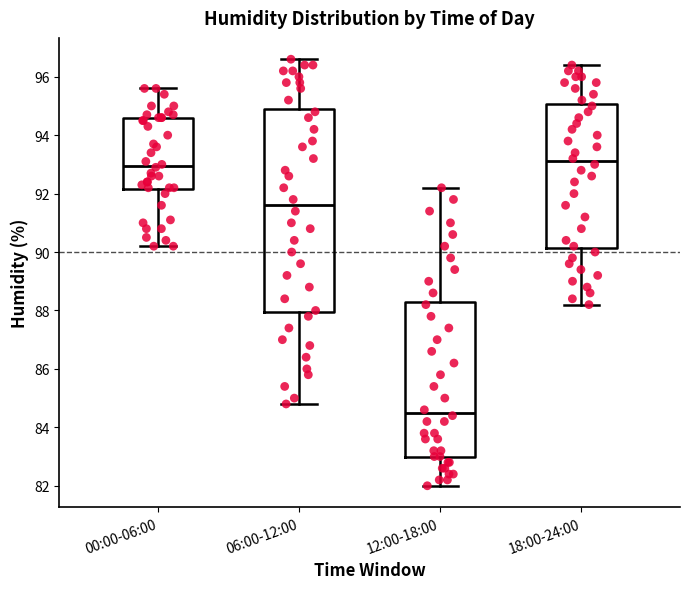

Which box is the tallest, from its lower edge to its upper edge?

06:00-12:00